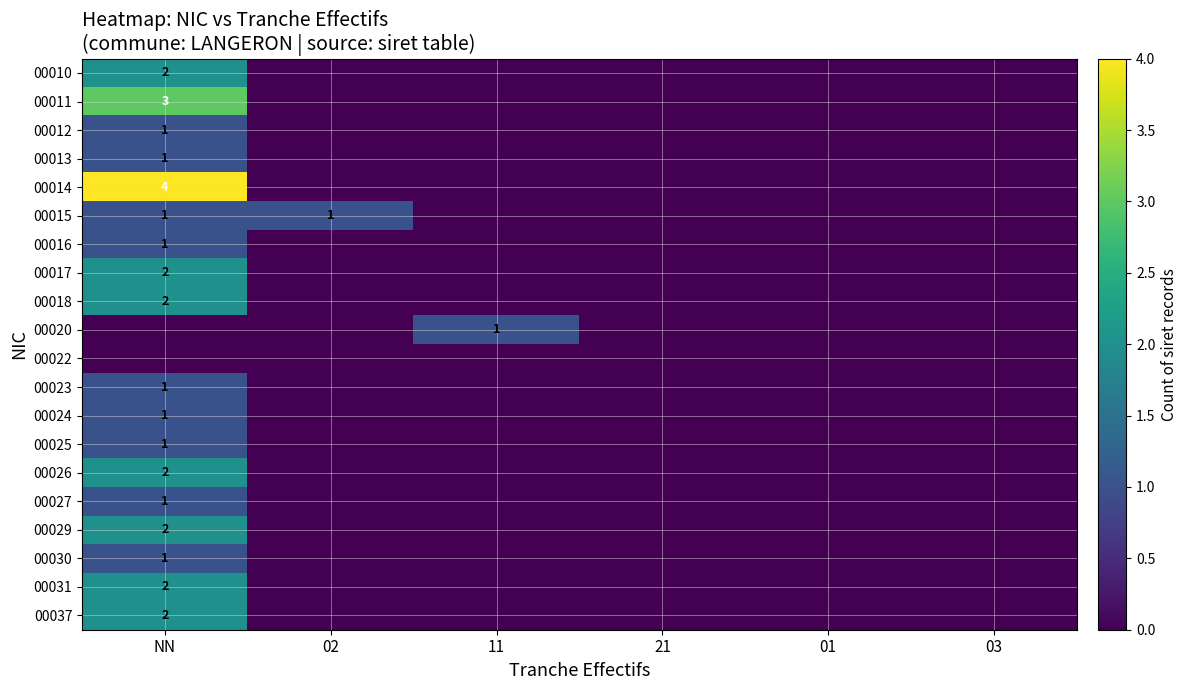

At 03, list the series in order from smallest to largest.

00010, 00011, 00012, 00013, 00014, 00015, 00016, 00017, 00018, 00020, 00022, 00023, 00024, 00025, 00026, 00027, 00029, 00030, 00031, 00037